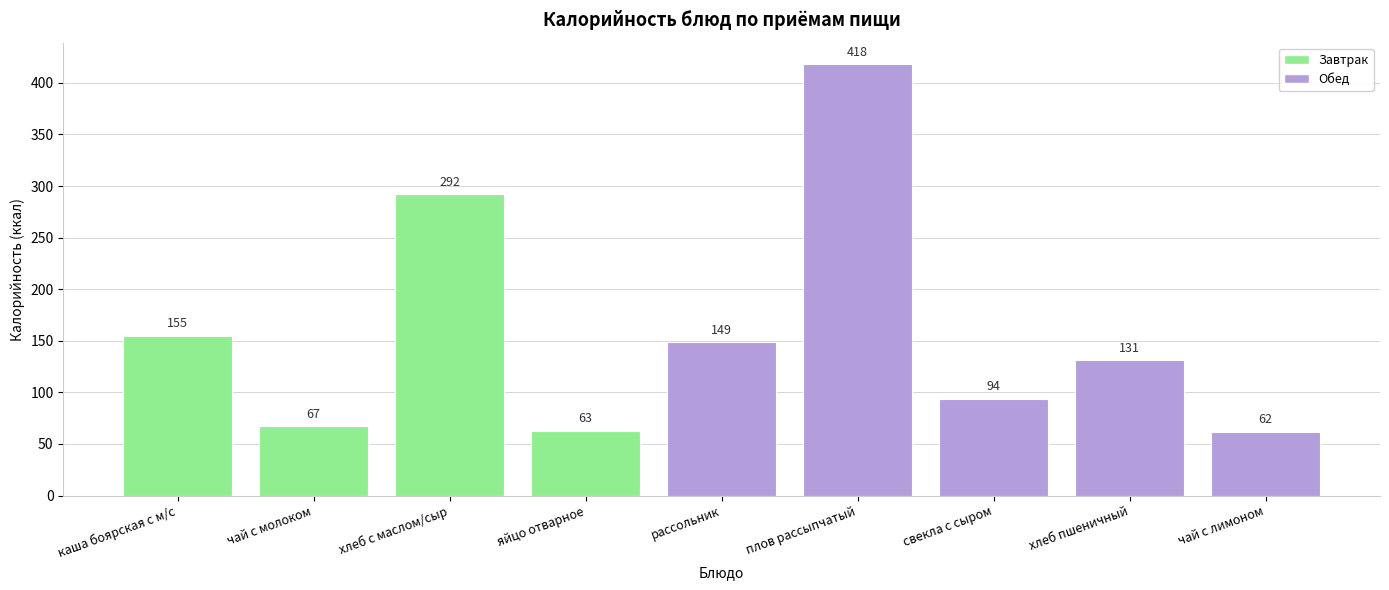

What is the difference between the maximum and second lowest values?

355